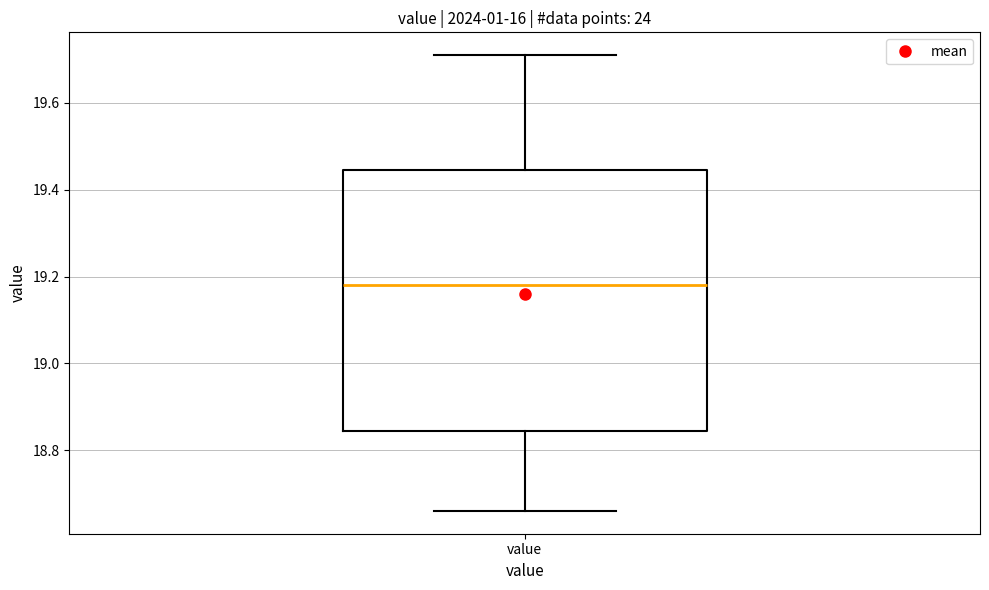

Read this box plot against the y-axis: the position of the median line, the range covered by the box, and the ends of both whiskers. The values are not printed on the chart, so give them approximately, as read against the axis.

median 19.18, box 18.84 to 19.44, whiskers 18.66 to 19.72